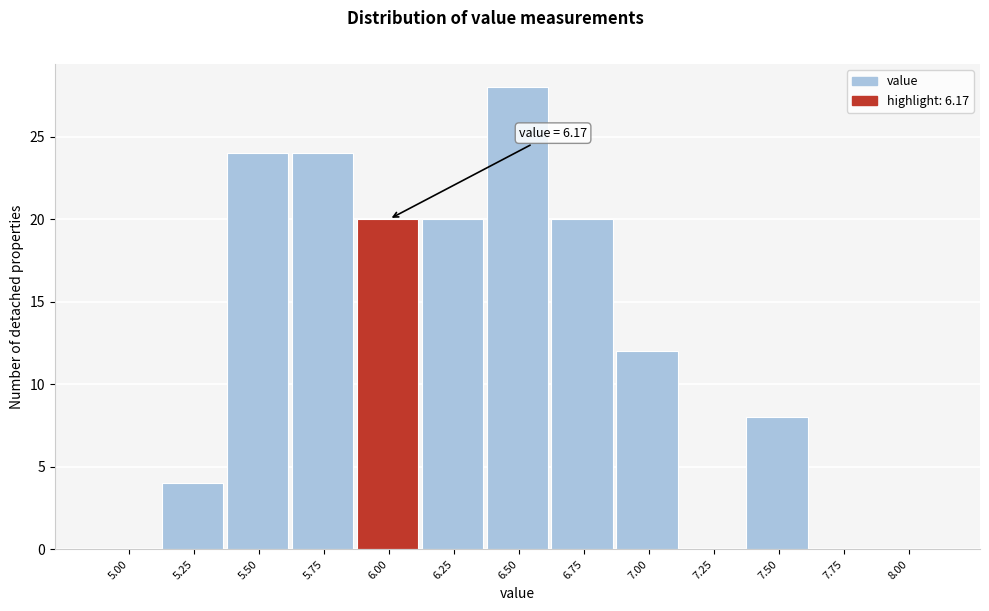

Reading right to left, extract all data points from this chart.

8.00=0	7.75=0	7.50=8	7.25=0	7.00=12	6.75=20	6.50=28	6.25=20	6.00=20	5.75=24	5.50=24	5.25=4	5.00=0